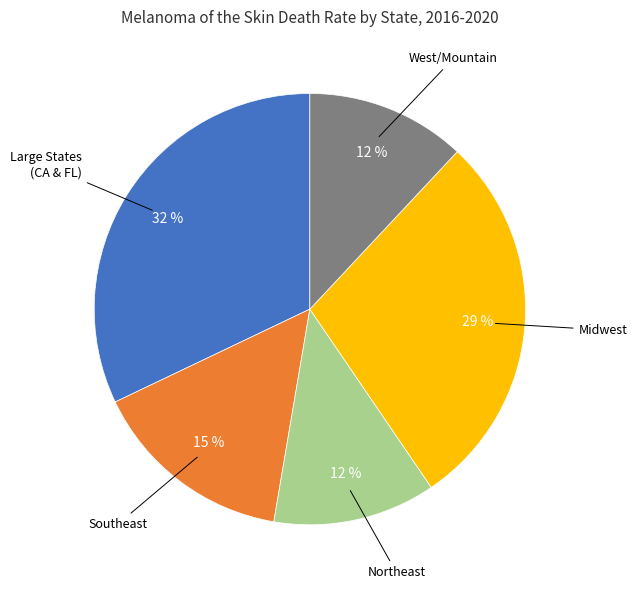

Count the number of slices in the pie.

5